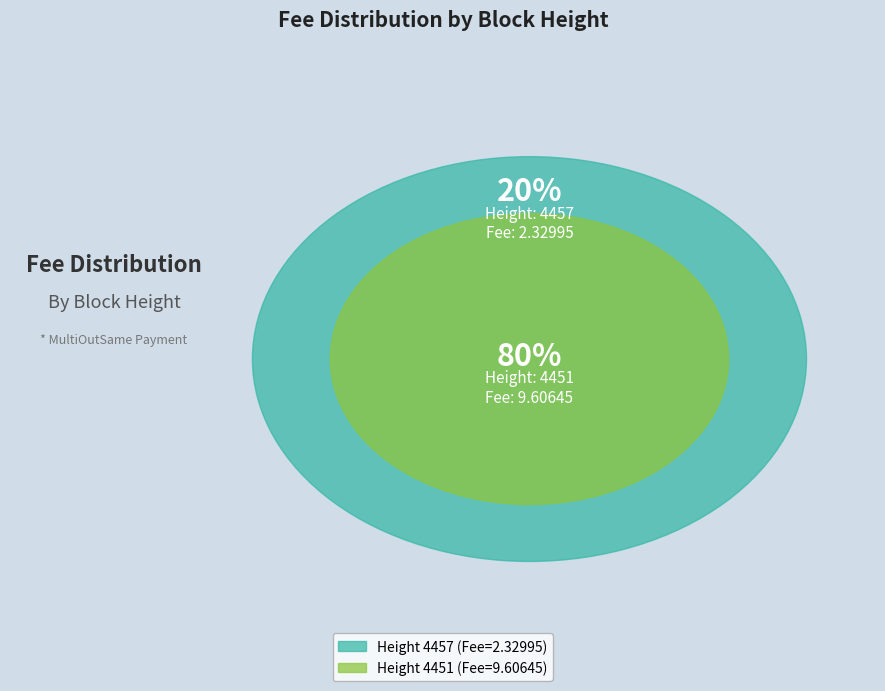

To the nearest percent, what percentage of the pie is 4451?

80%